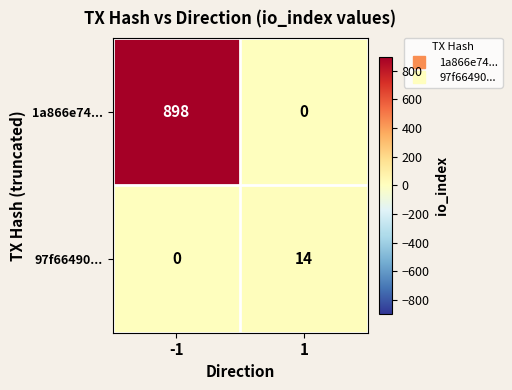

The 97f66490... series shows 7 at 1. True or false?

False